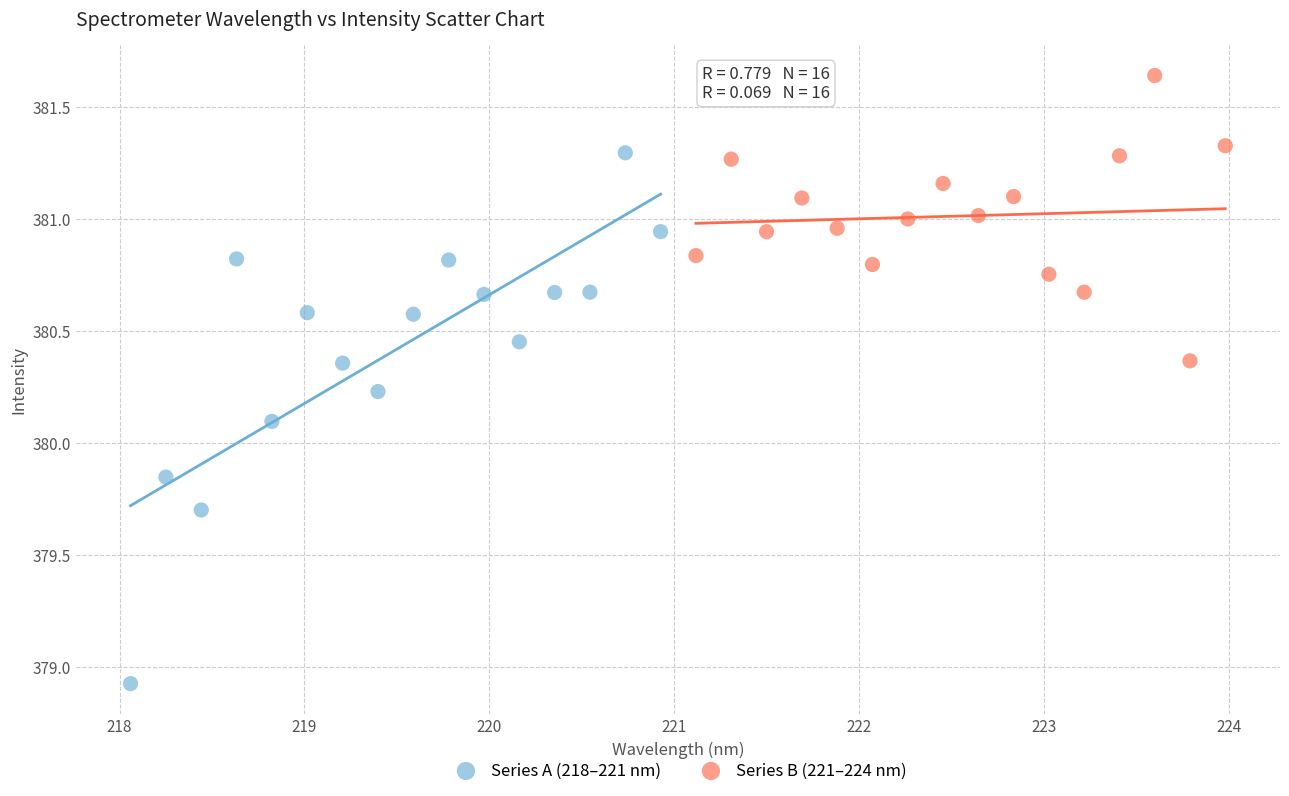

Which series has the largest Y range (max minus min)?

Series A (218–221 nm)